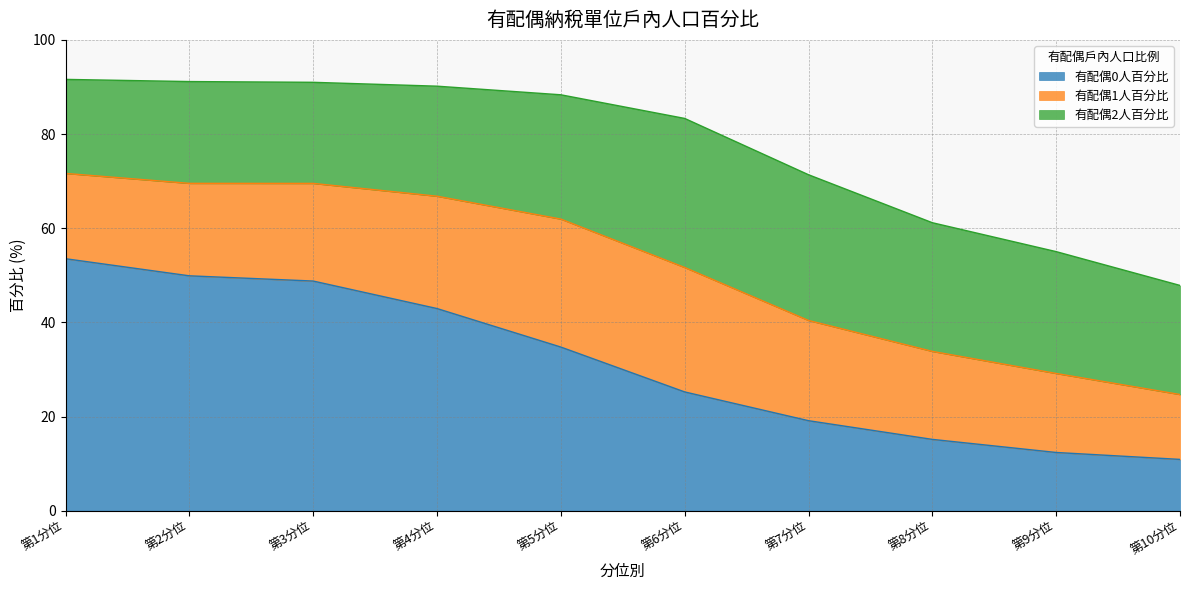

At which category does 有配偶2人百分比 reach its first local valley?

第3分位